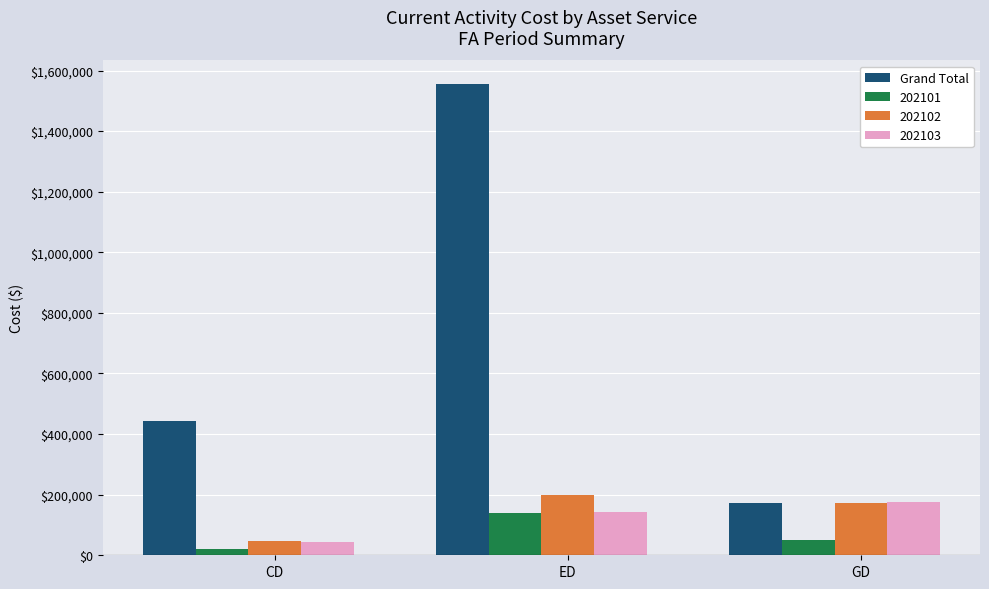

Between CD and ED, which series saw the biggest shift?

Grand Total